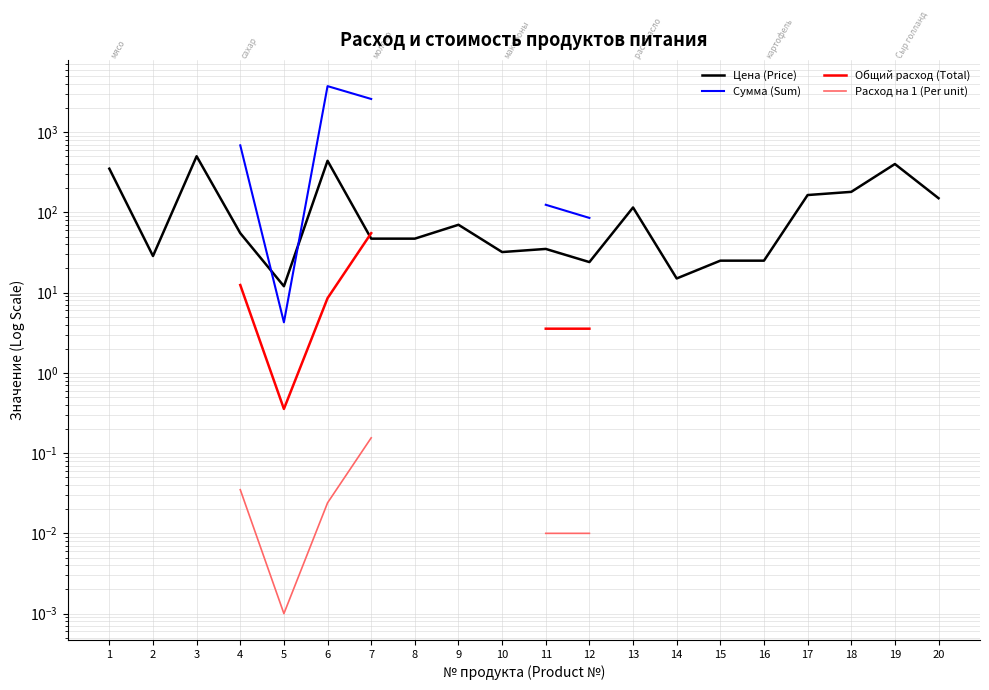

Is it true that Цена (Price) equals 177.4 at 1?

False